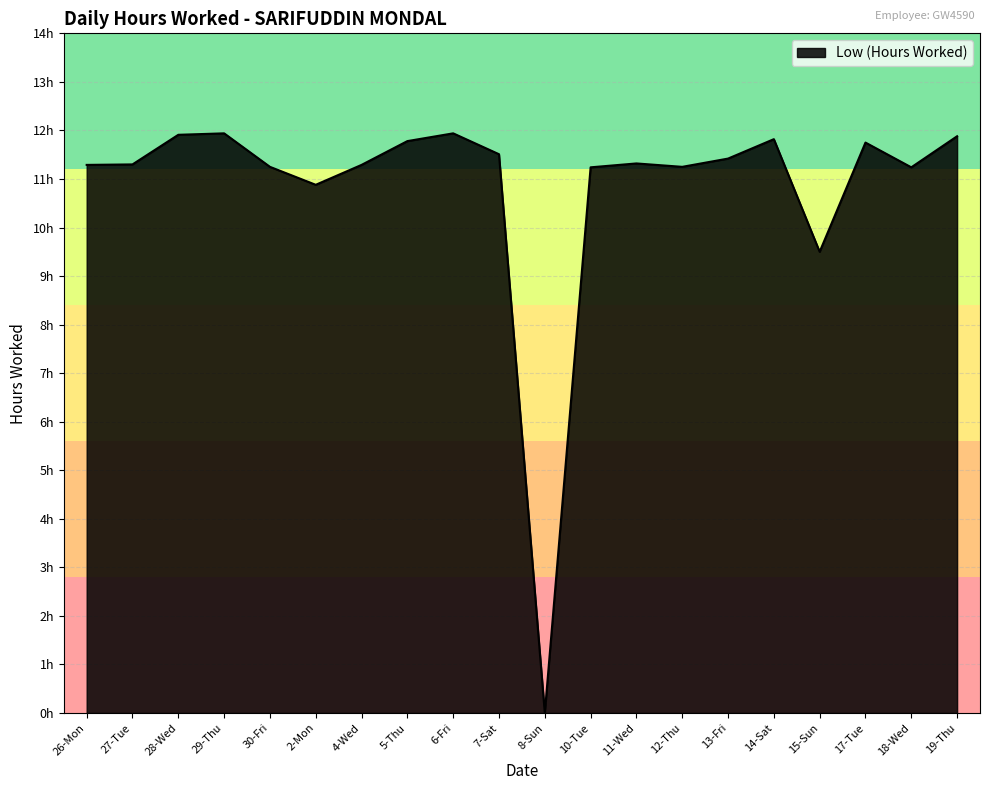

Reading right to left, transcribe all the data shown in this chart.

11.9	11.2	11.8	9.5	11.8	11.4	11.2	11.3	11.2	0.0	11.5	11.9	11.8	11.3	10.9	11.2	11.9	11.9	11.3	11.3